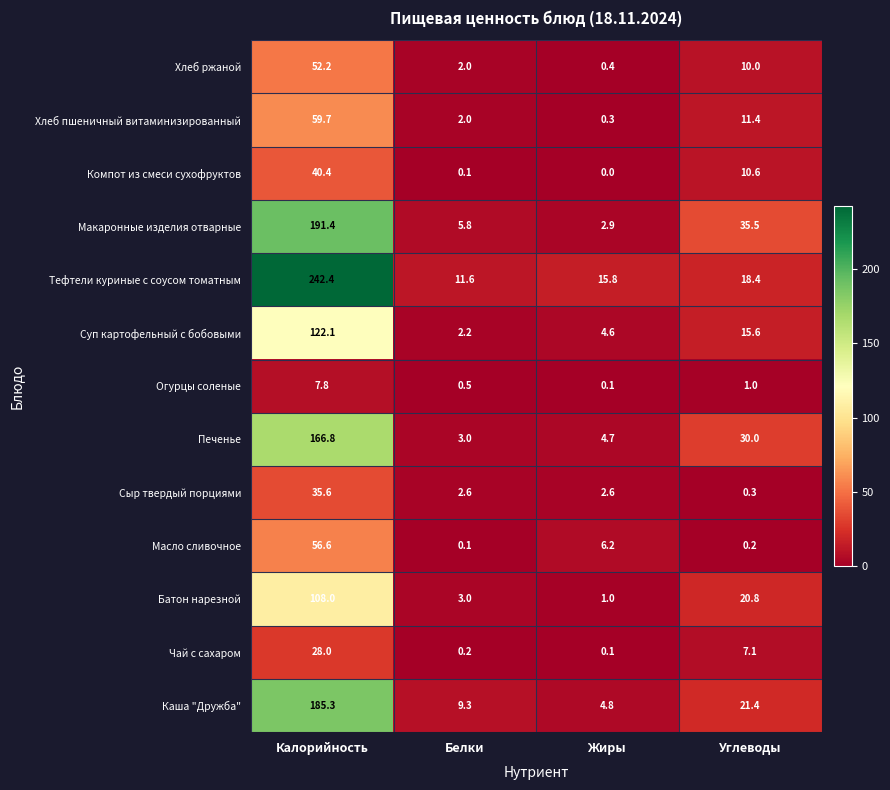

What is the sum of all Компот из смеси сухофруктов values?

51.1